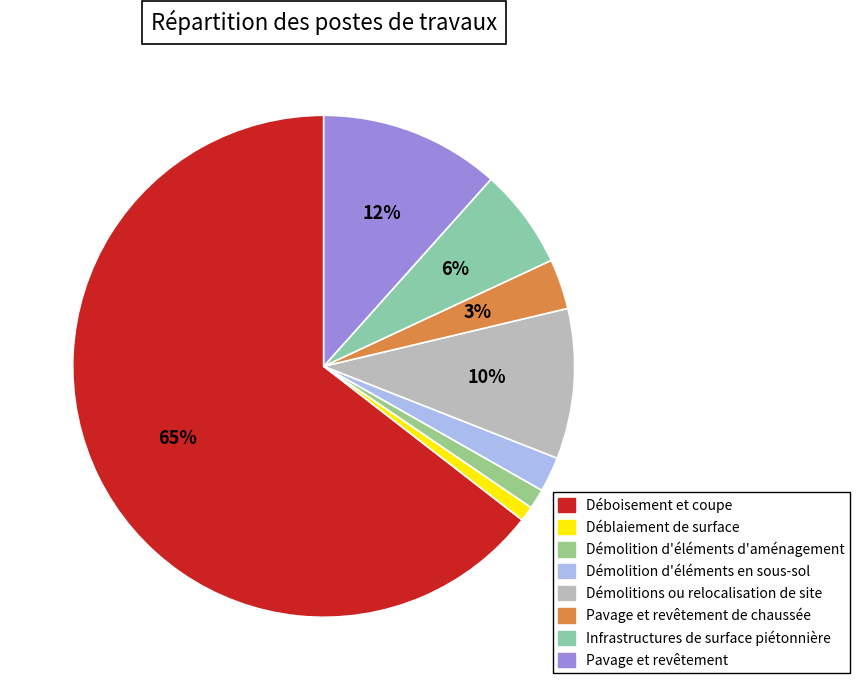

To the nearest percent, what is the difference between the largest and smallest slice percentages?

64%